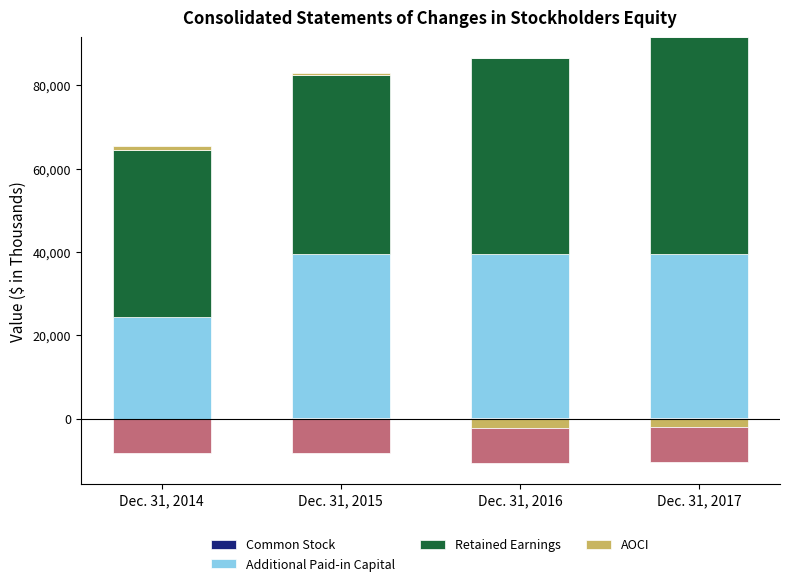

The Common Stock series shows 16 at Dec. 31, 2016. True or false?

False